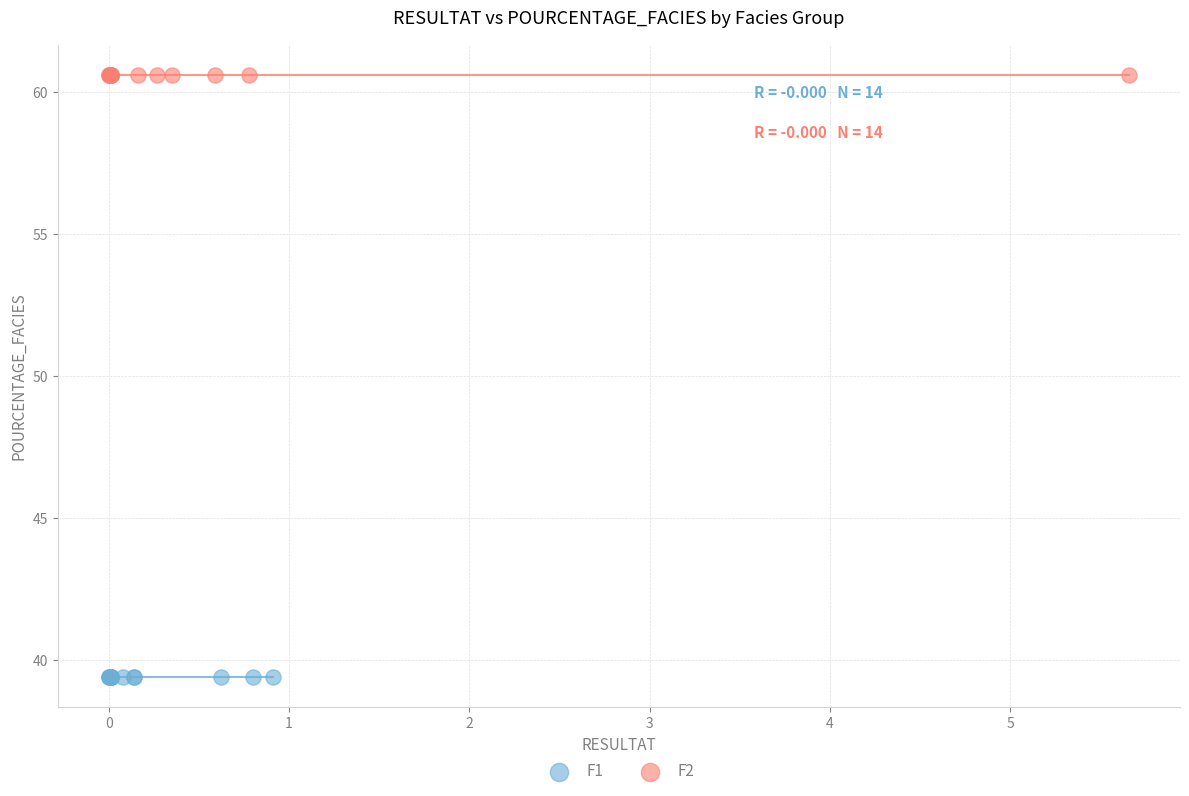

Which series contains the highest Y value?

F2